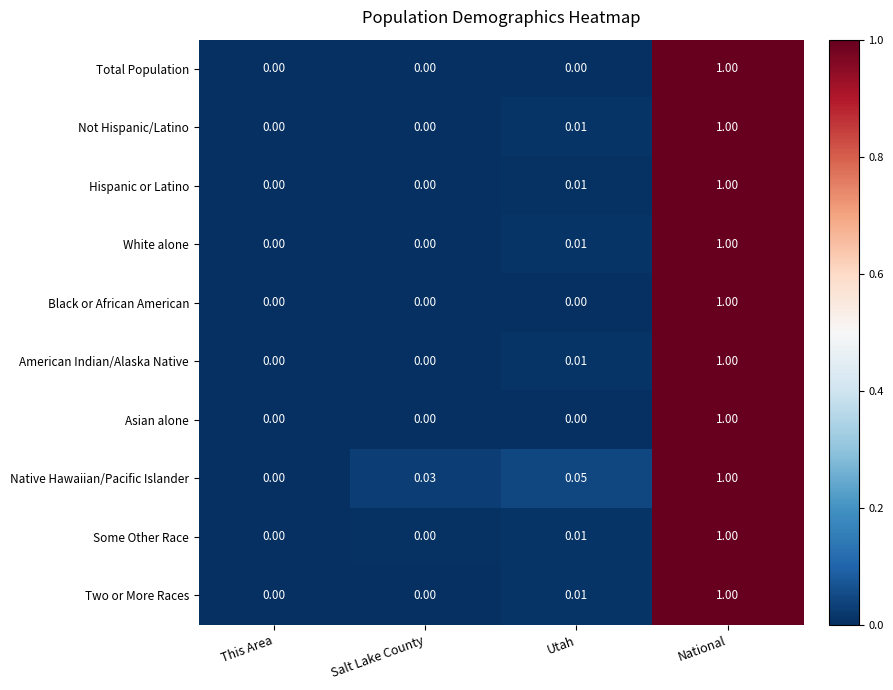

Rank the categories by Native Hawaiian/Pacific Islander value from highest to lowest.

National, Utah, Salt Lake County, This Area